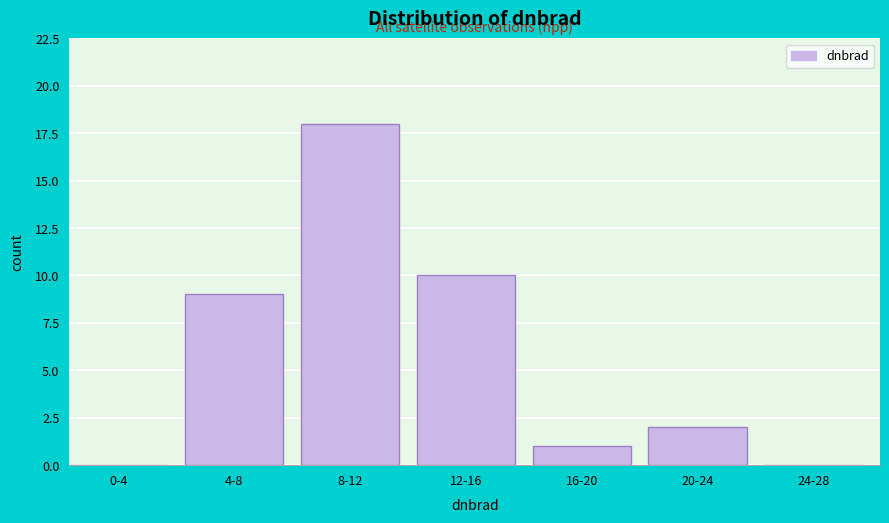

Reading left to right, extract all data points from this chart.

0-4=0	4-8=9	8-12=18	12-16=10	16-20=1	20-24=2	24-28=0